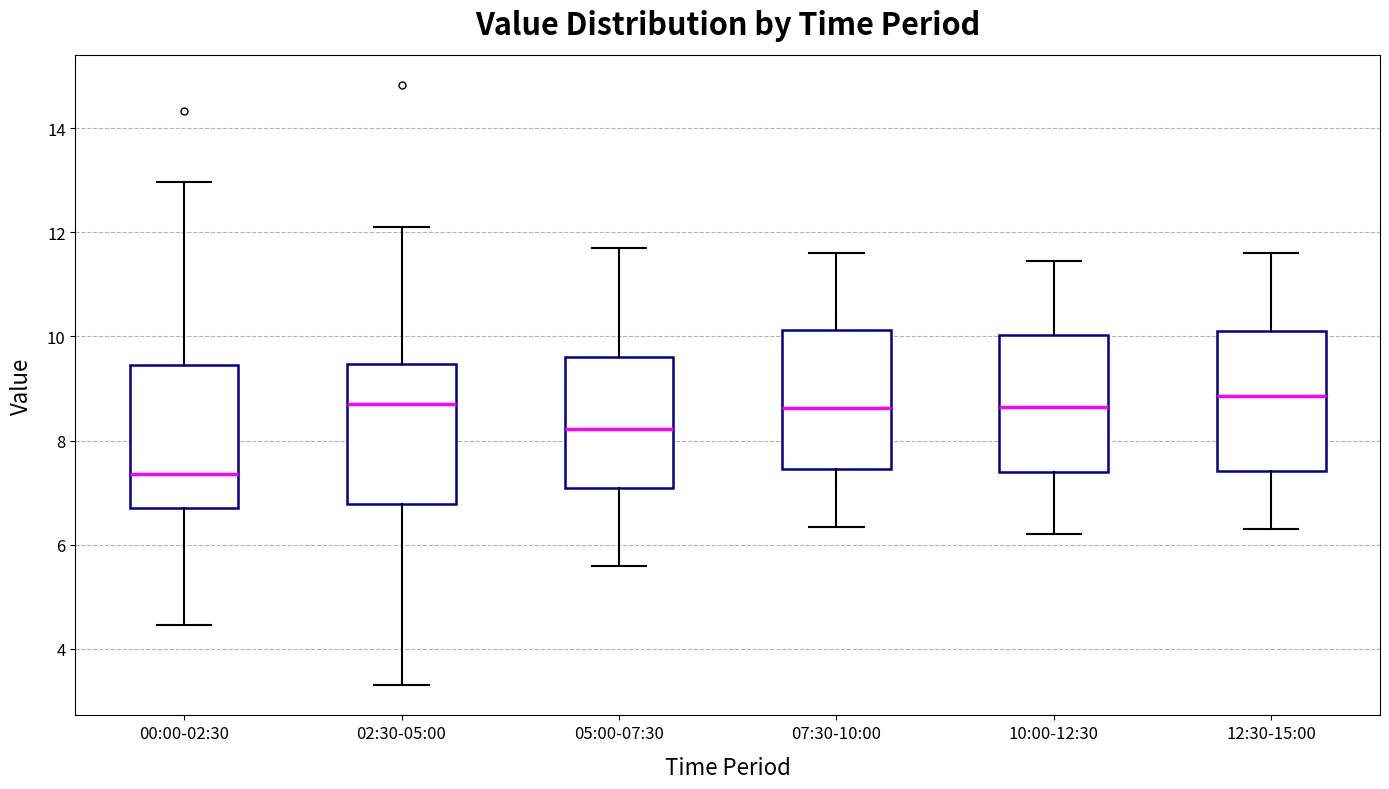

Which box has the lowest median line?

00:00-02:30